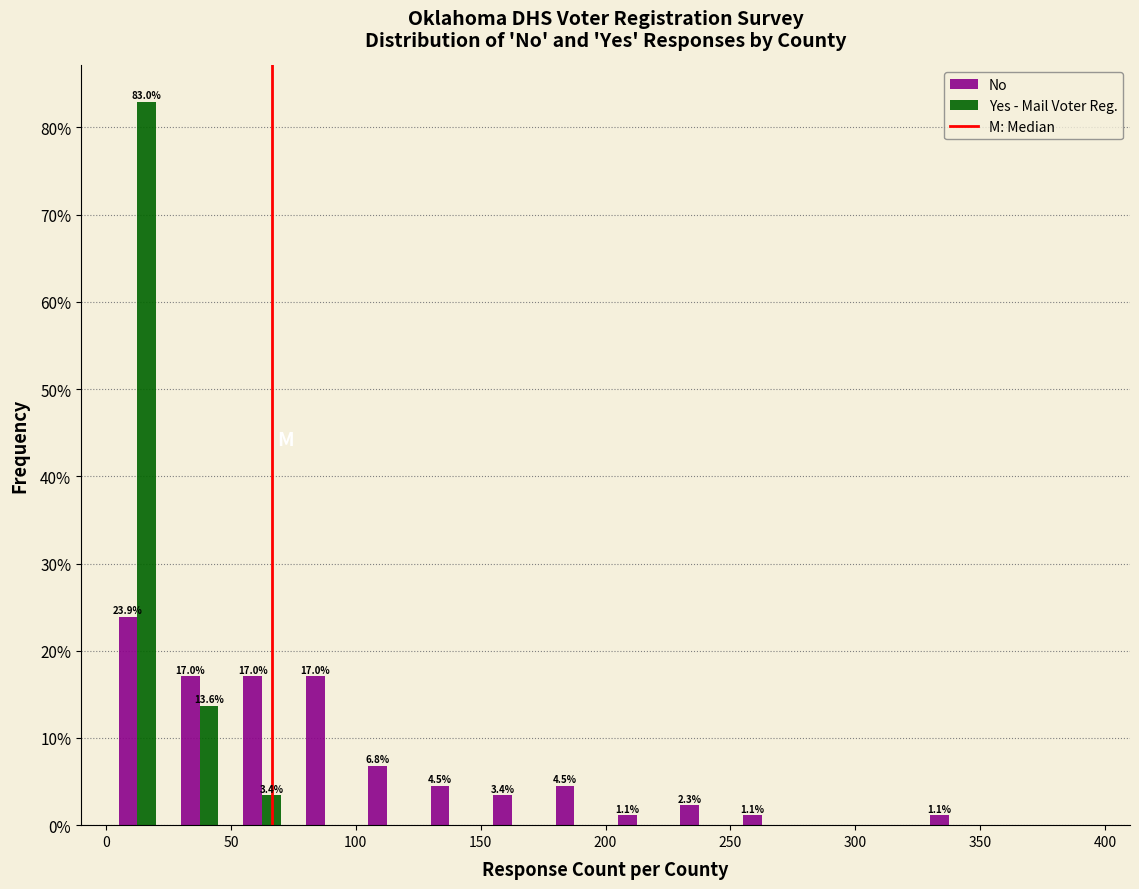

In the No series, which range on the x-axis has the tallest bar?

0 to 25